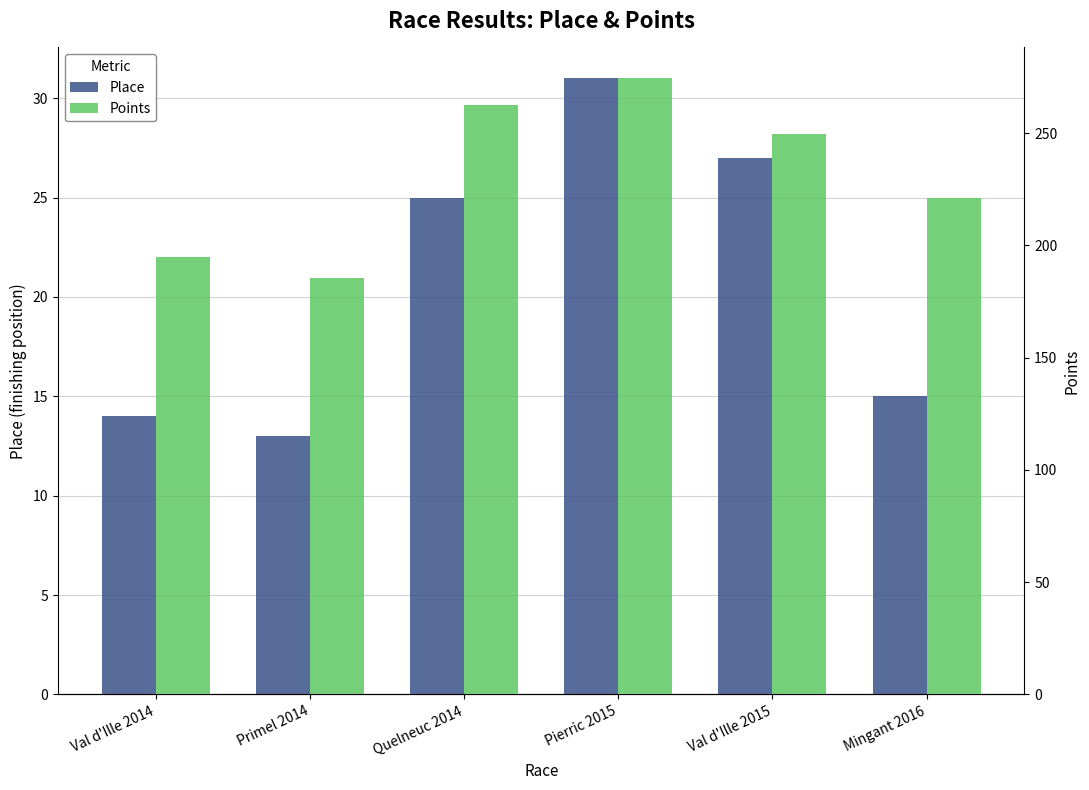

Which series changed the most between Quelneuc 2014 and Mingant 2016?

Points